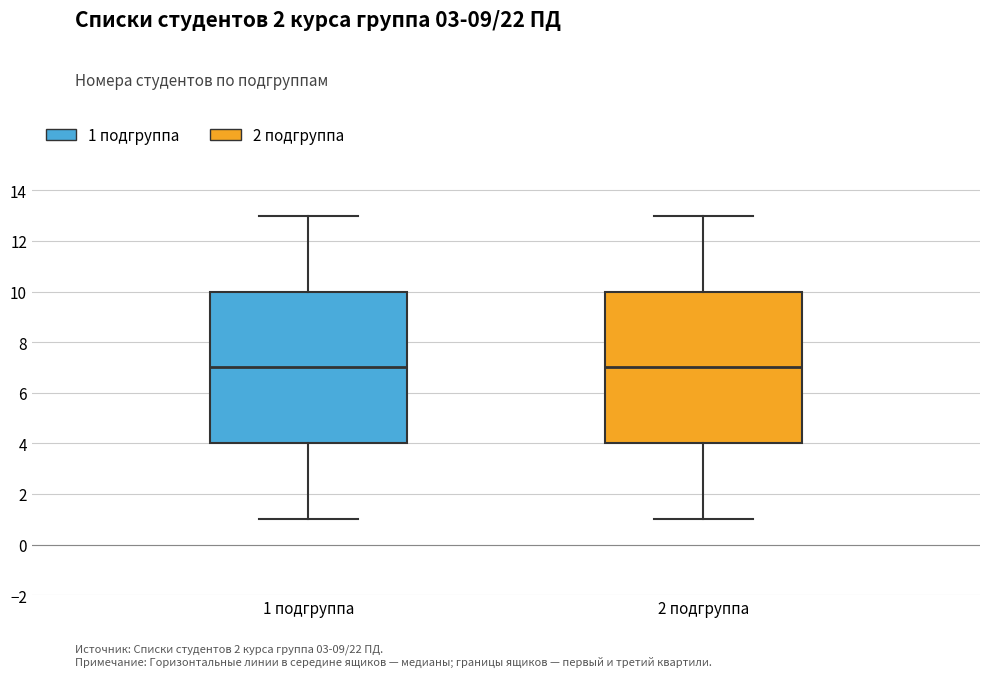

Where does the lower whisker of the box for 2 подгруппа end on the y-axis? The values are not printed on the chart, so give them approximately, as read against the axis.

1